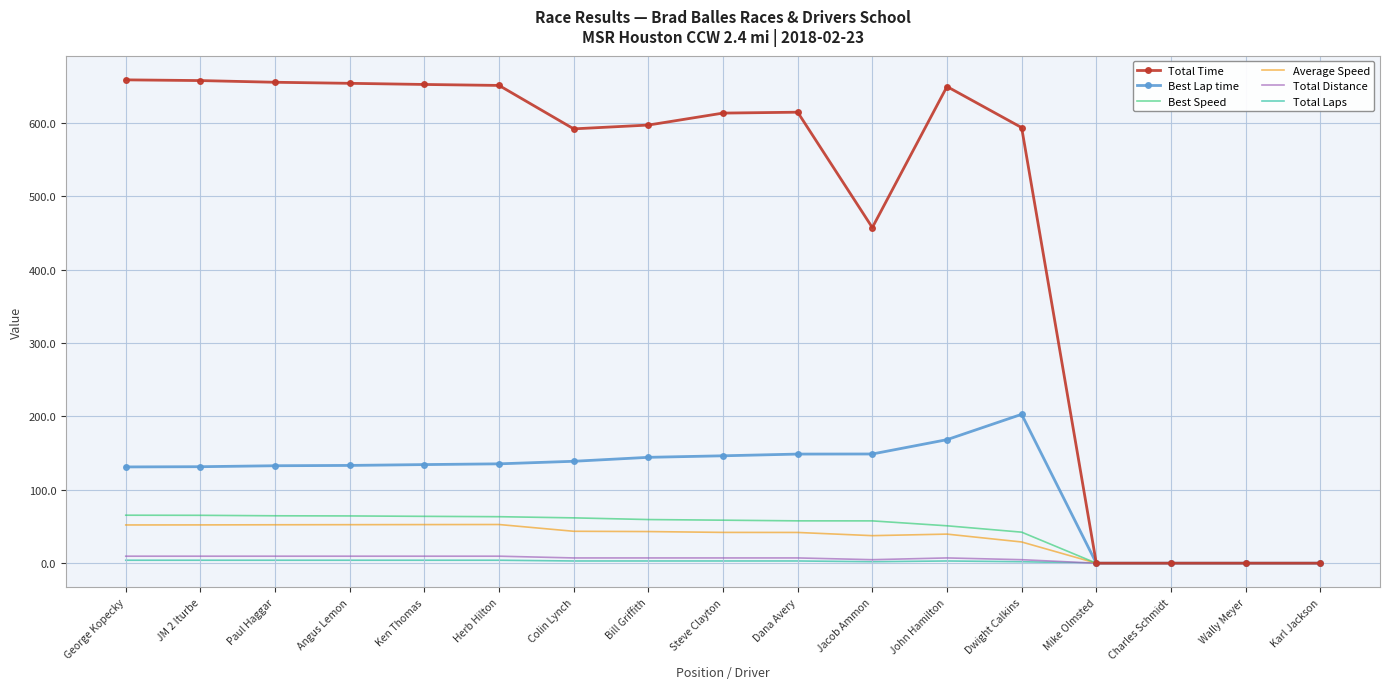

Which series has the largest total across all categories?

Total Time